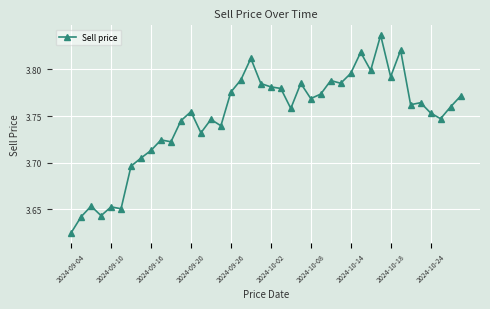

How many lines are shown in the chart?

1